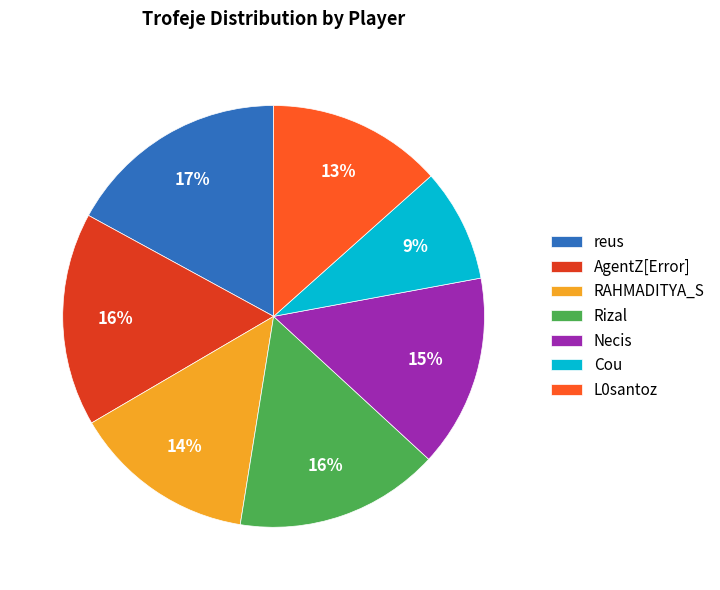

Between Rizal and Cou, which is larger?

Rizal